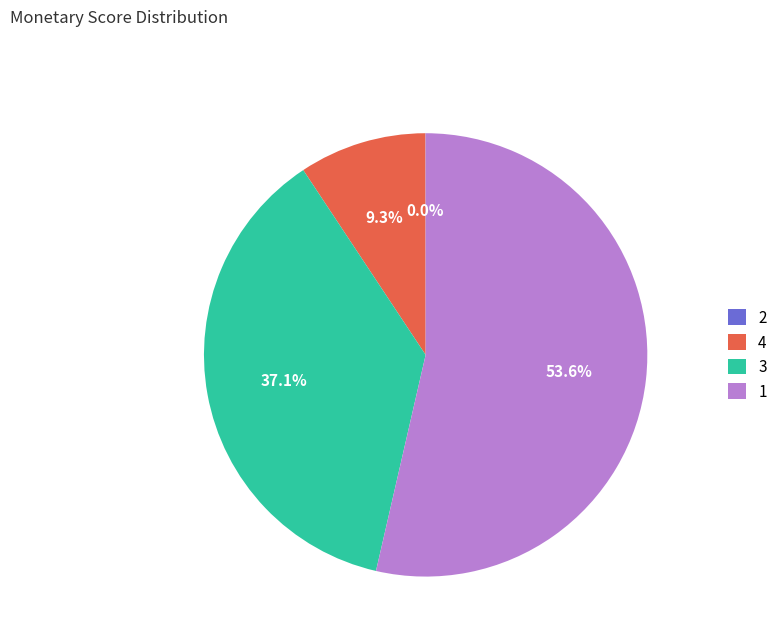

Is there any slice that represents more than half of the pie?

Yes